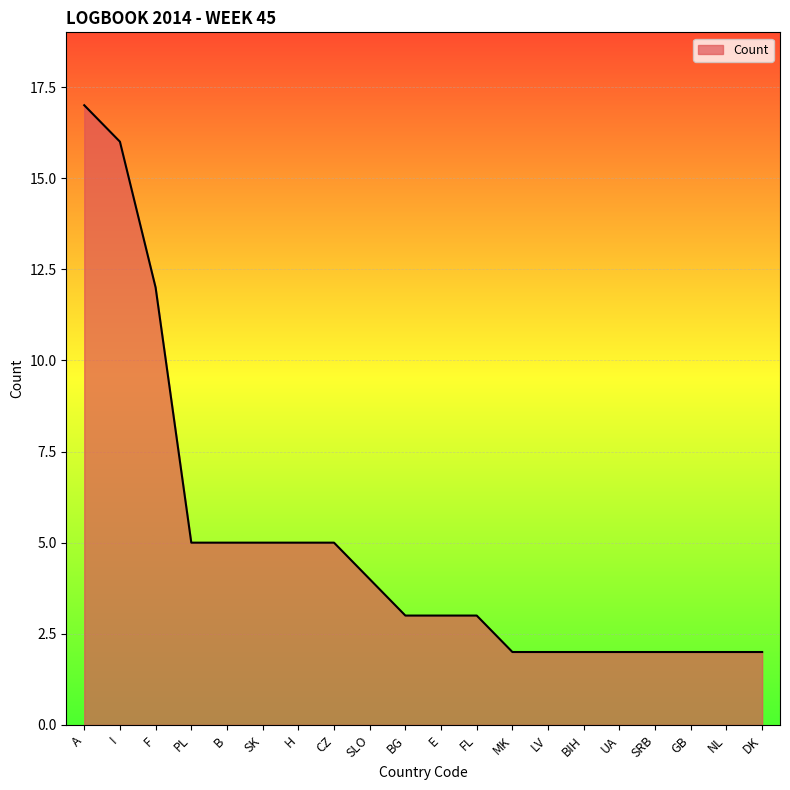

What is the difference between the second highest and minimum values?

14